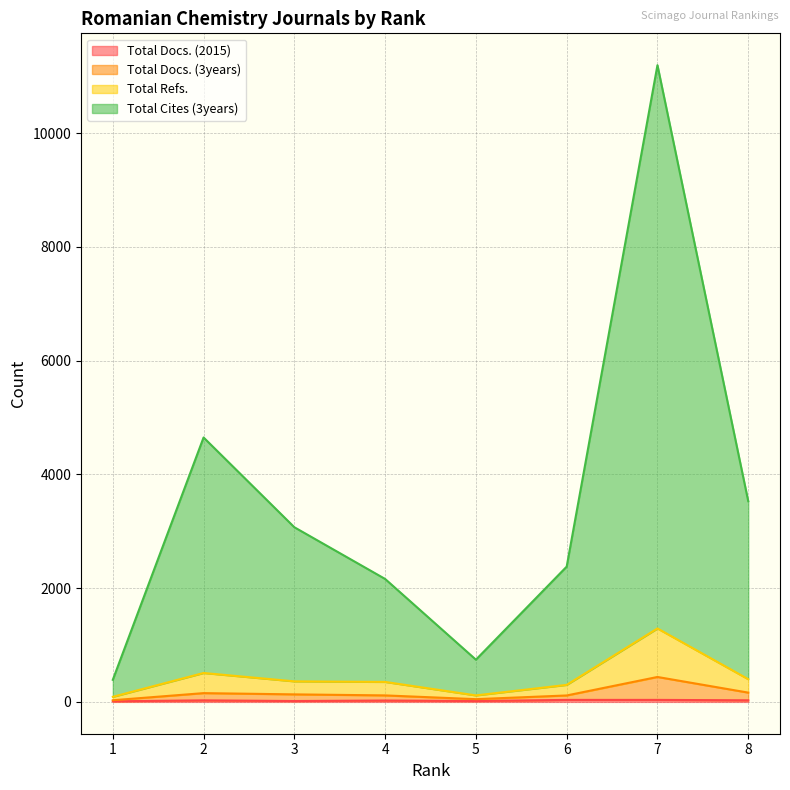

At which category does Total Docs. (3years) reach its first local peak?

2